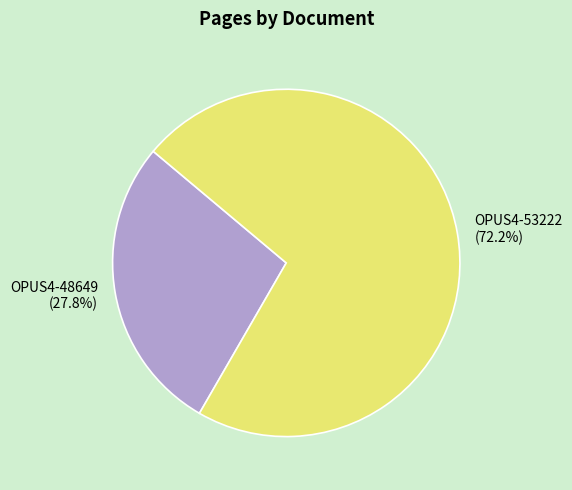

What is the smallest slice in the pie chart?

OPUS4-48649